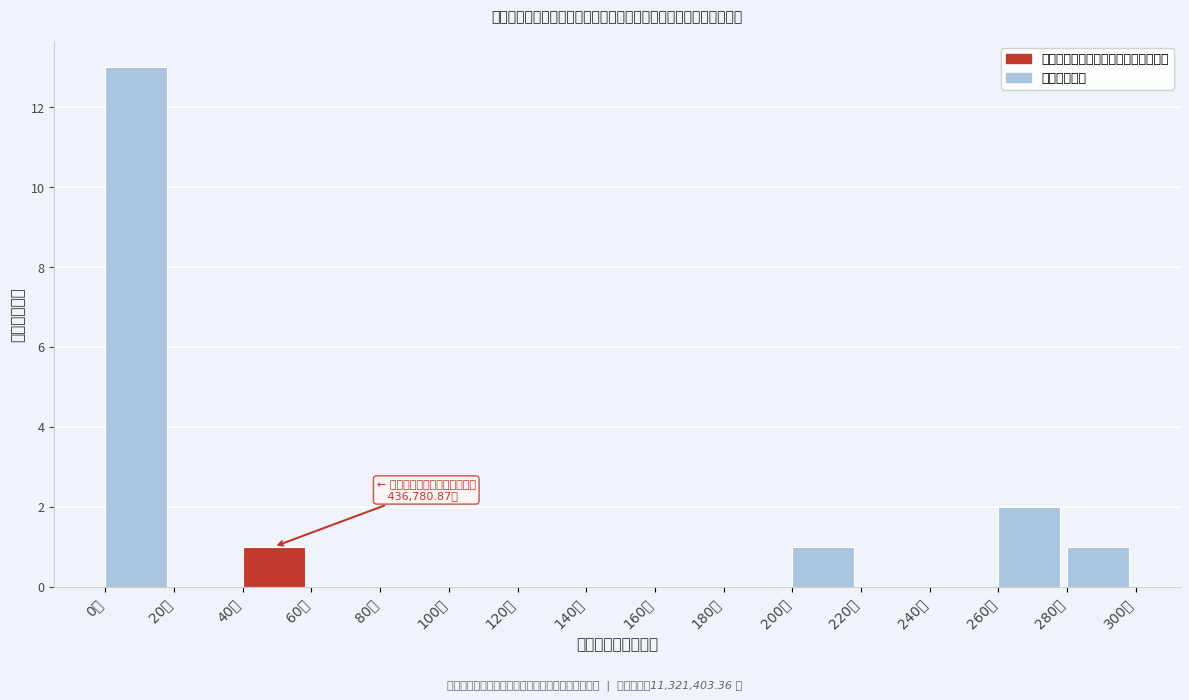

Reading left to right, what are all the values shown in this chart?

0万=13	20万=0	40万=1	60万=0	80万=0	100万=0	120万=0	140万=0	160万=0	180万=0	200万=1	220万=0	240万=0	260万=2	280万=1